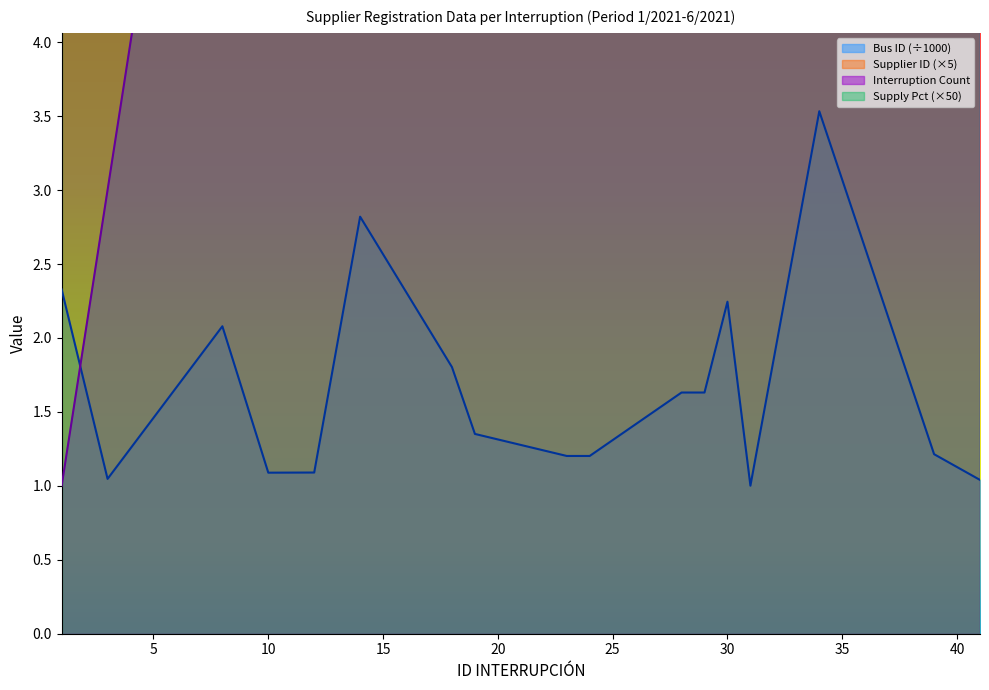

How many interior local valleys does the Bus ID series have?

3